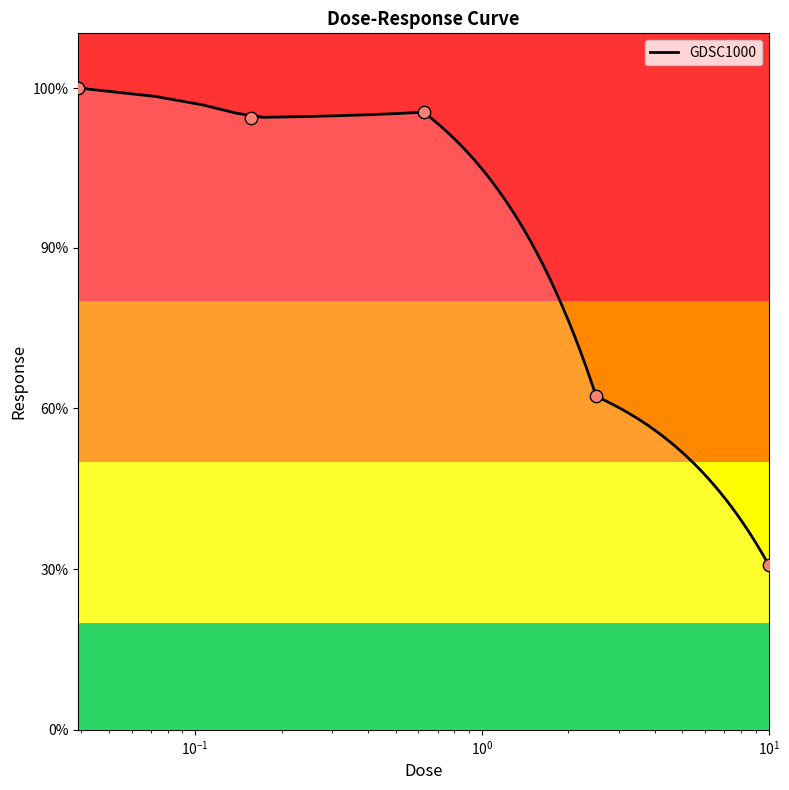

What is the change in value from 0.625 to 2.5?

-53.0